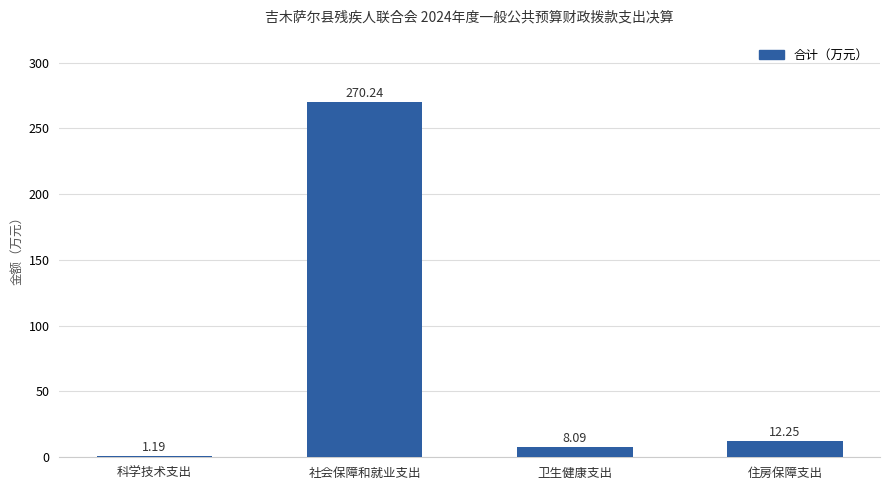

Approximately how many times larger is the value at 卫生健康支出 compared to 住房保障支出?

0.7